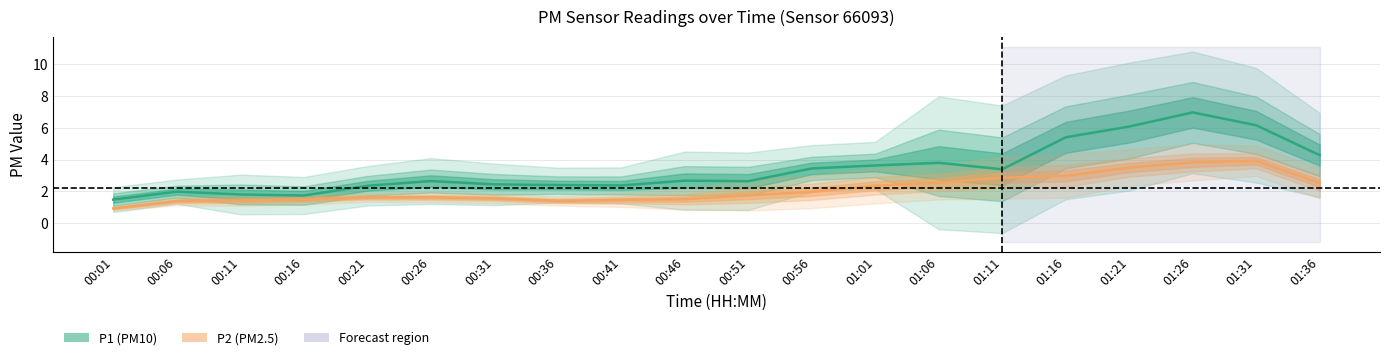

Reading left to right, extract all data points from this chart.

P1 (PM10): 00:01=1.5	00:06=2.0	00:11=1.8	00:16=1.7	00:21=2.4	00:26=2.7	00:31=2.4	00:36=2.4	00:41=2.4	00:46=2.7	00:51=2.6	00:56=3.4	01:01=3.6	01:06=3.8	01:11=3.4	01:16=5.4	01:21=6.1	01:26=7.0	01:31=6.2	01:36=4.3
P2 (PM2.5): 00:01=0.9	00:06=1.4	00:11=1.4	00:16=1.5	00:21=1.6	00:26=1.6	00:31=1.6	00:36=1.4	00:41=1.5	00:46=1.5	00:51=1.8	00:56=2.0	01:01=2.4	01:06=2.6	01:11=2.9	01:16=3.0	01:21=3.5	01:26=3.8	01:31=3.9	01:36=2.5